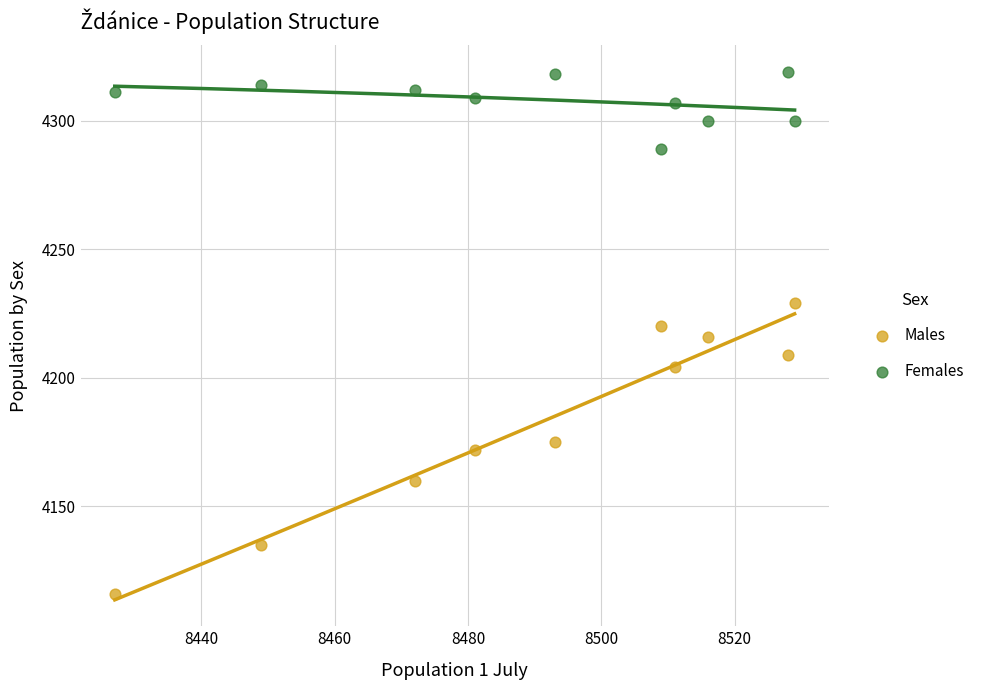

Which series has the largest Y range (max minus min)?

Males